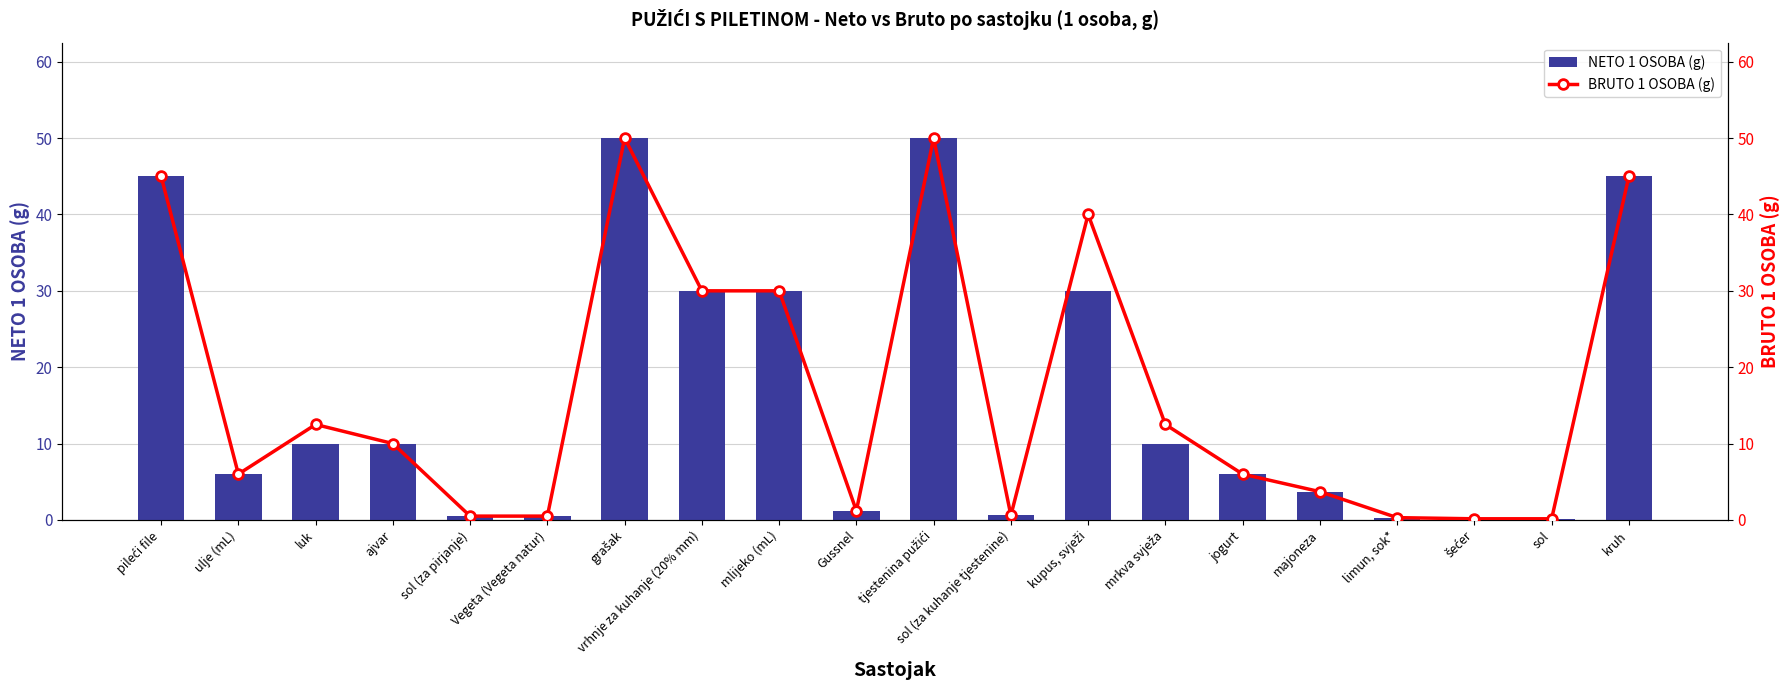

Is the value of NETO 1 OSOBA (g) at sol (za pirjanje) greater than the value of BRUTO 1 OSOBA (g) at ulje (mL)?

No